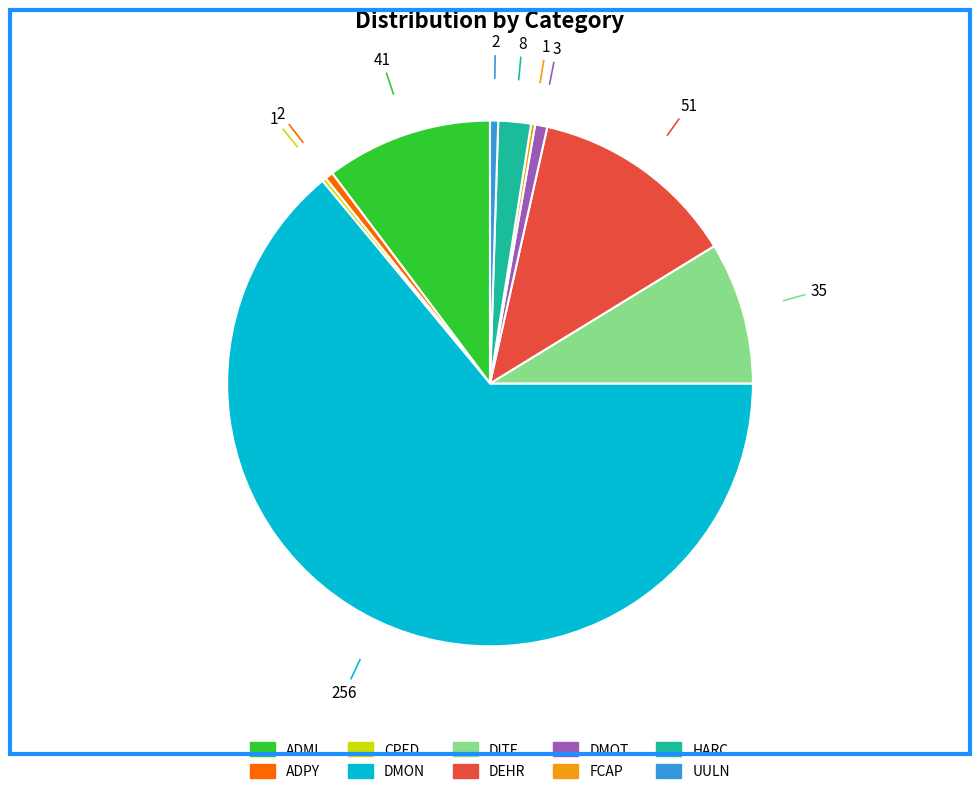

Do DMOT and DITE together represent more than half of the pie?

No